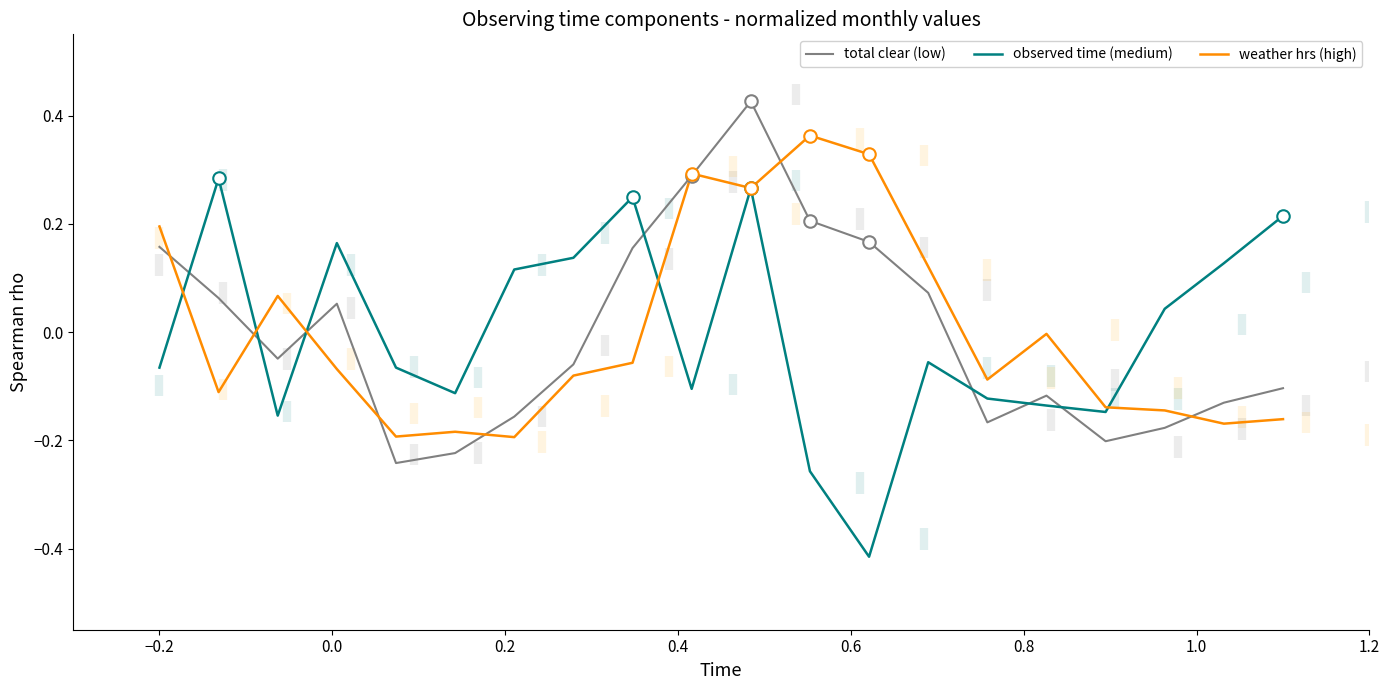

True or false: observed time (medium) and weather hrs (high) intersect in this chart.

True